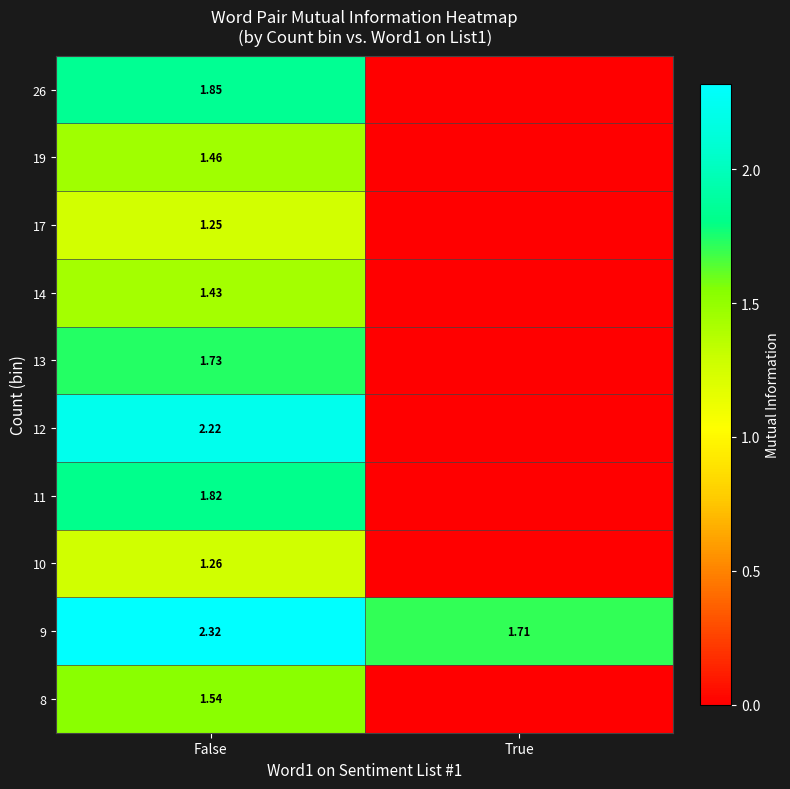

Is the value of 17 at False greater than the value of 9 at False?

No